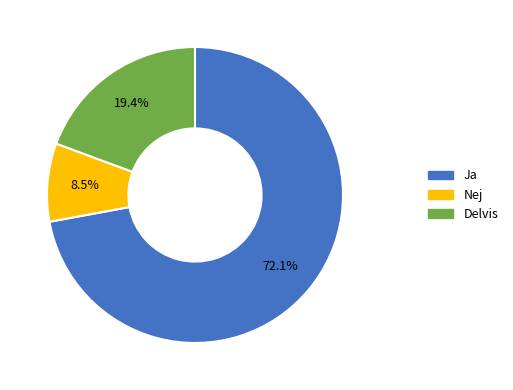

Is there any slice that represents more than half of the pie?

Yes